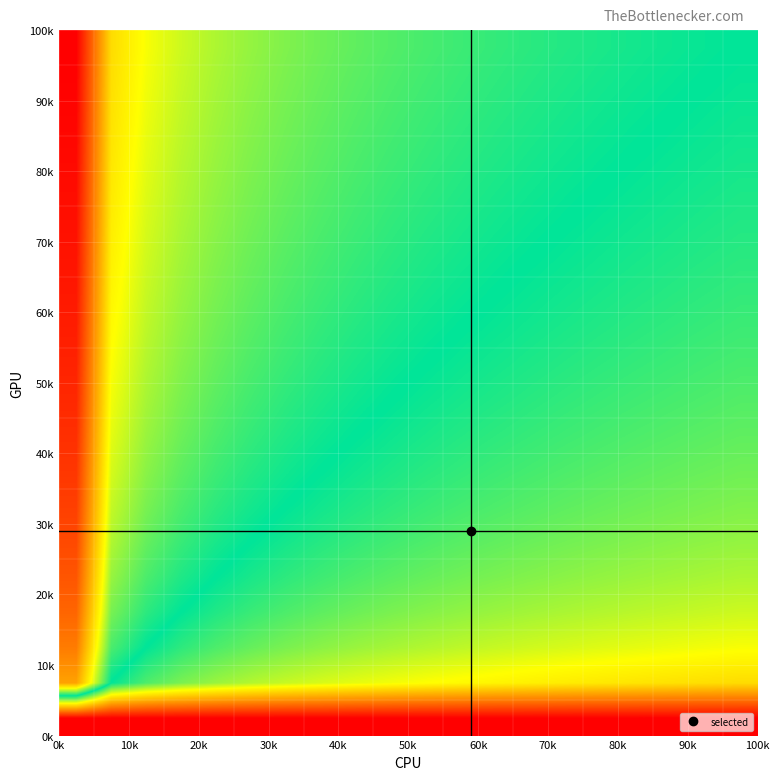

At how many categories does at least one series exceed 0?

20